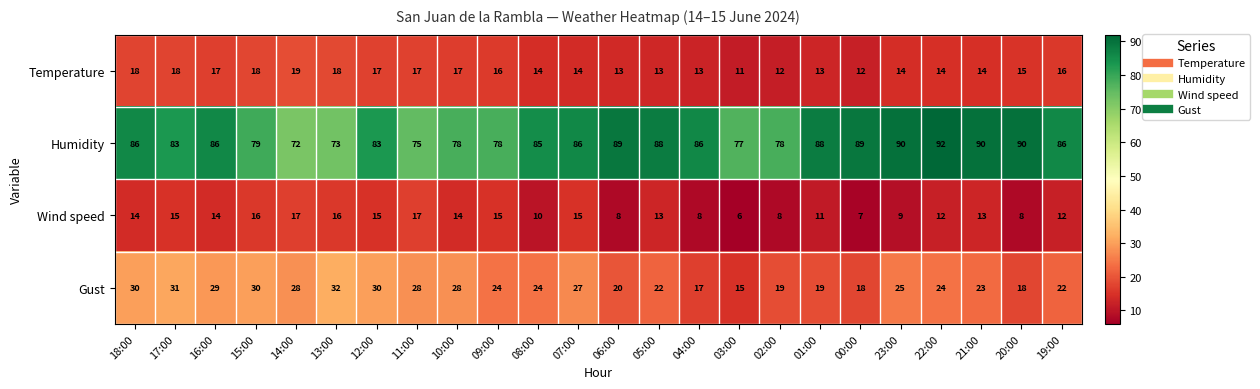

What is the difference between the Gust values at 12:00 and 03:00?

15